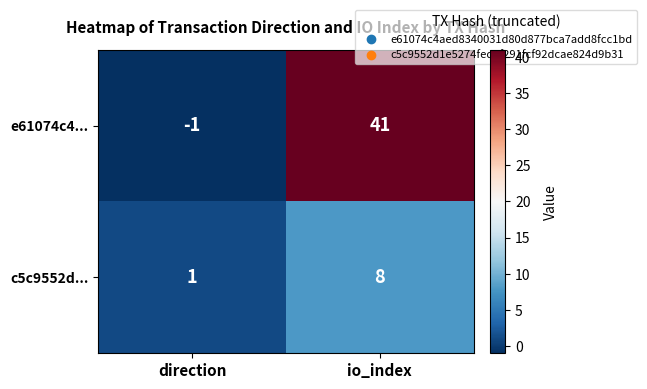

What is the maximum value for e61074c4...?

41